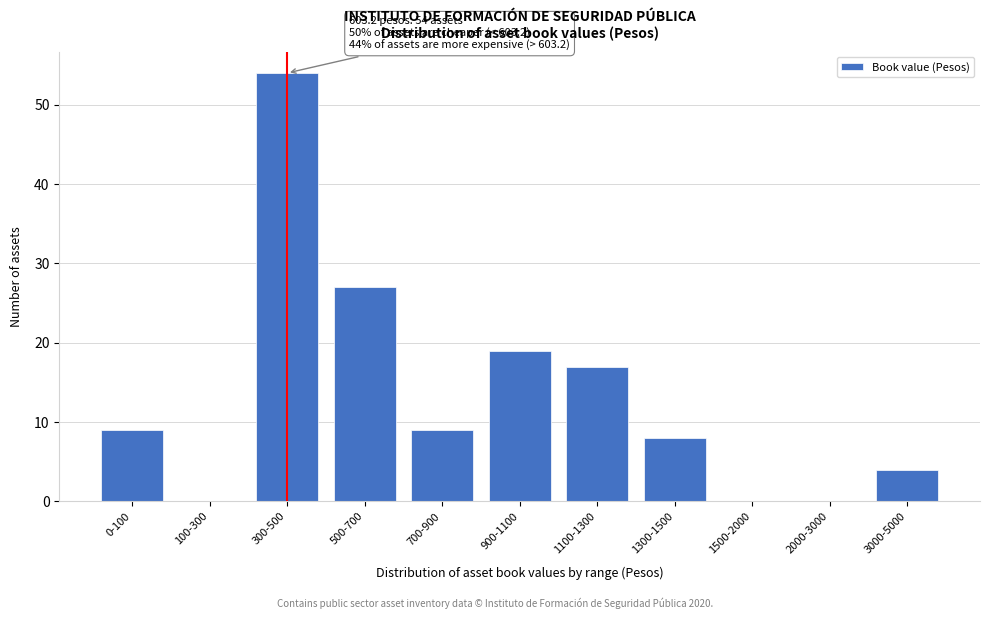

Reading right to left, extract all data points from this chart.

3000-5000=4	2000-3000=0	1500-2000=0	1300-1500=8	1100-1300=17	900-1100=19	700-900=9	500-700=27	300-500=54	100-300=0	0-100=9